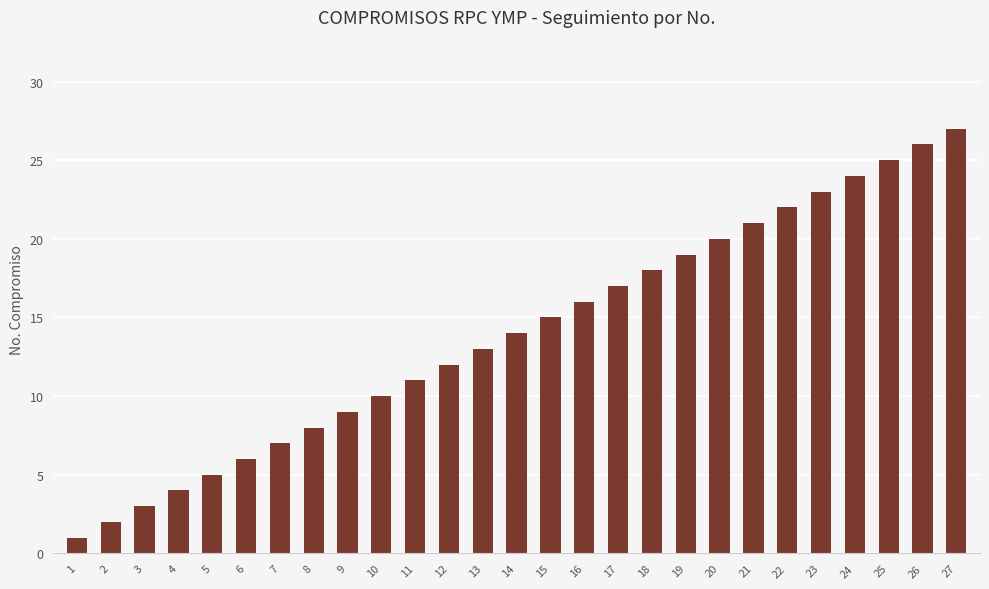

List the labels in order of value, smallest first.

1, 2, 3, 4, 5, 6, 7, 8, 9, 10, 11, 12, 13, 14, 15, 16, 17, 18, 19, 20, 21, 22, 23, 24, 25, 26, 27